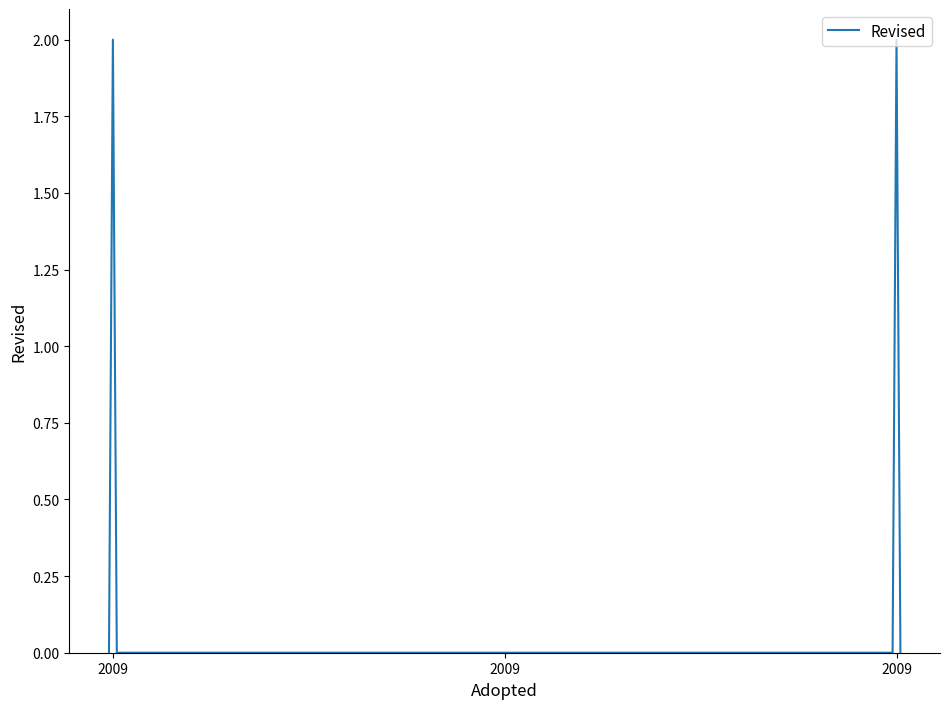

Does the chart have visible grid lines?

No